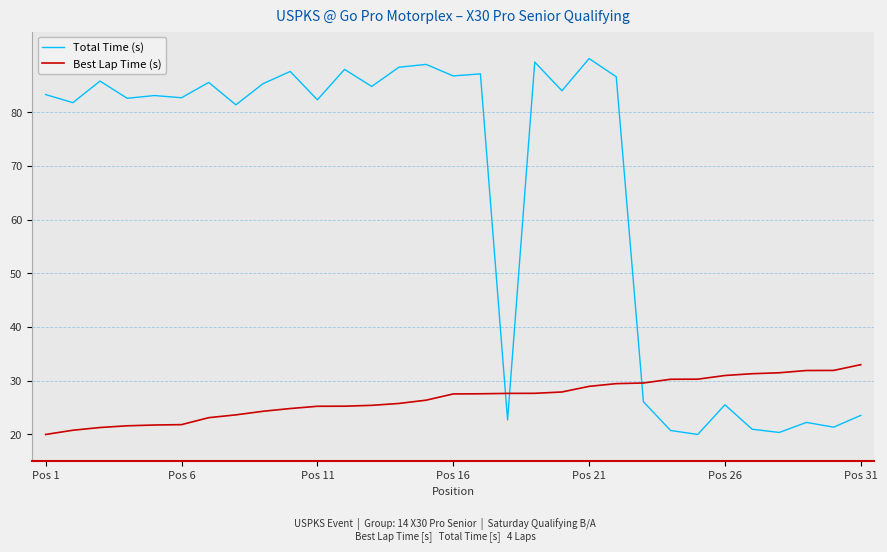

What is the maximum value shown in the chart?

90.0